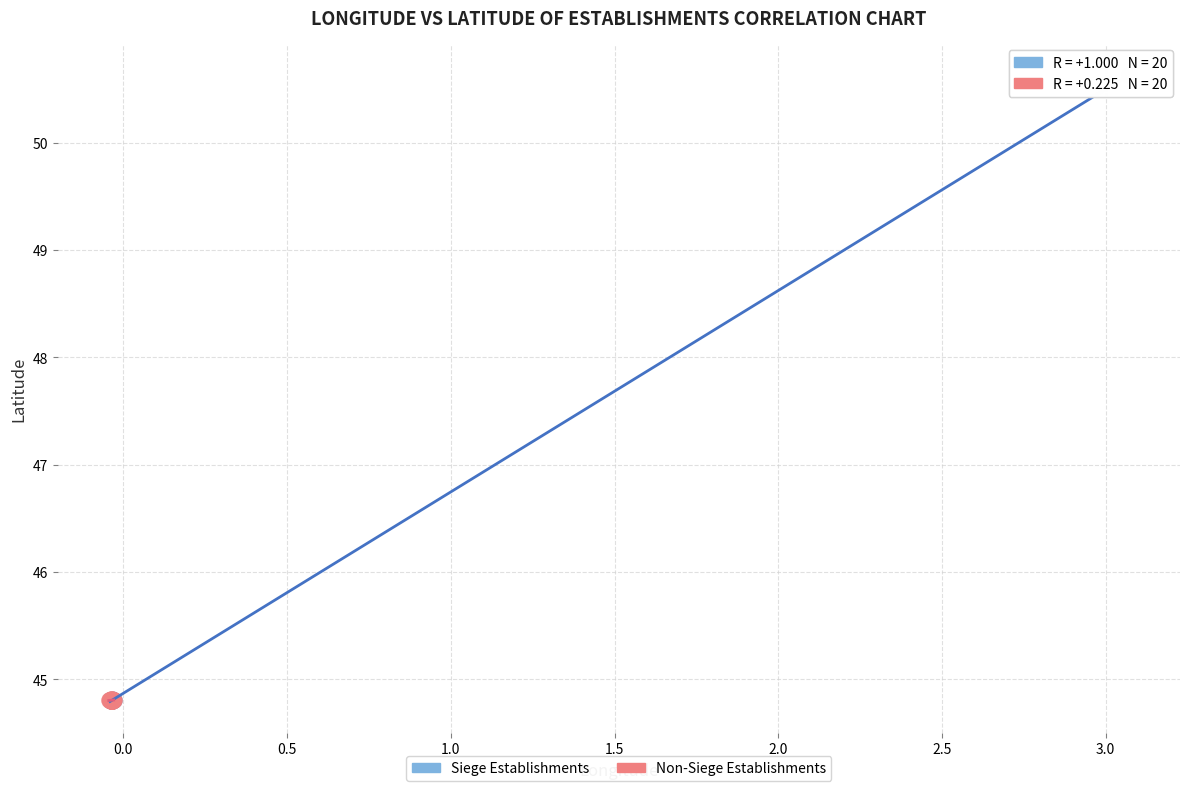

Which series reaches the maximum Y coordinate?

Siege Establishments